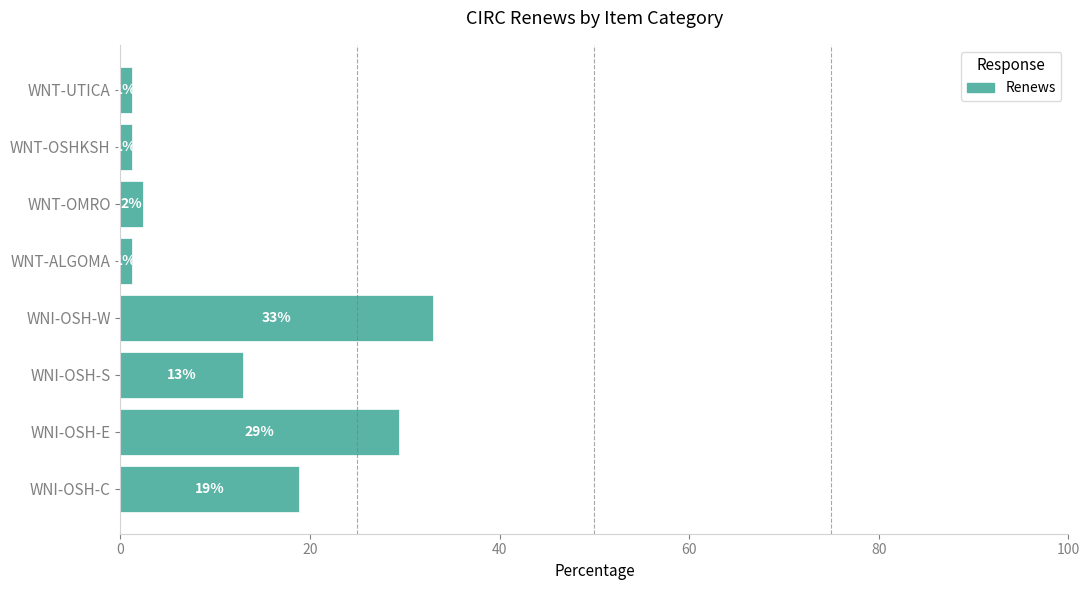

Does the chart contain any negative values?

No